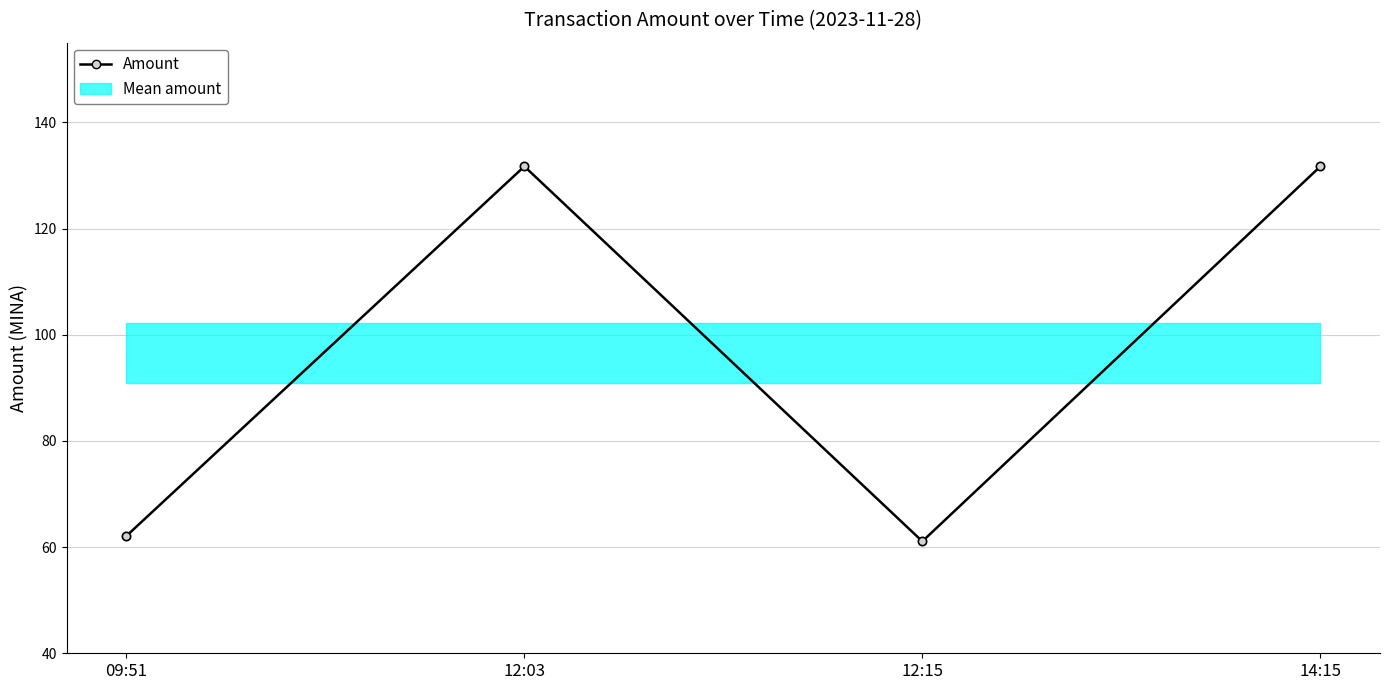

What is the label of the 3rd point from the right?

12:03